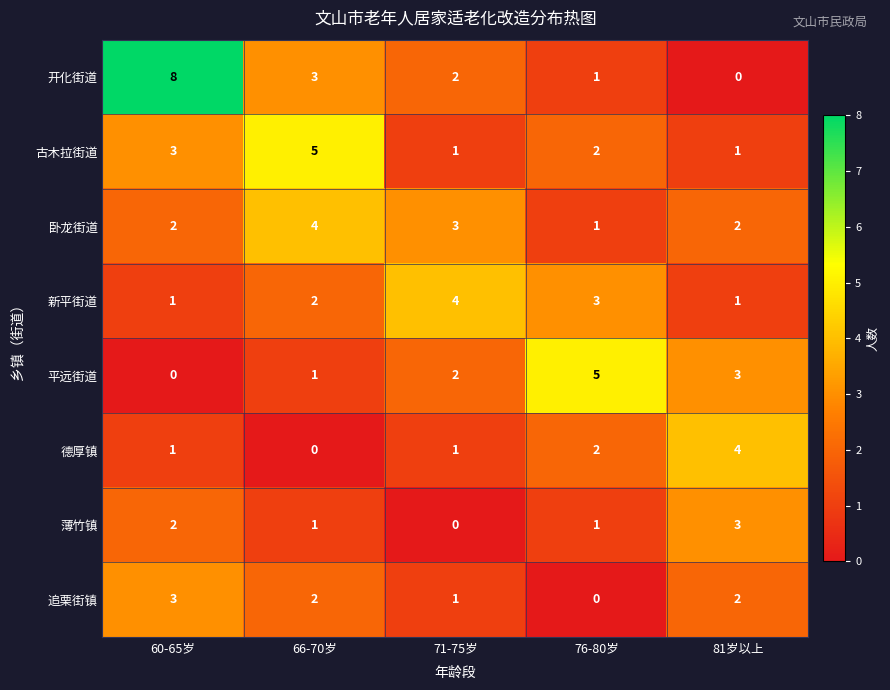

What is the difference between the highest and lowest values at 66-70岁?

5